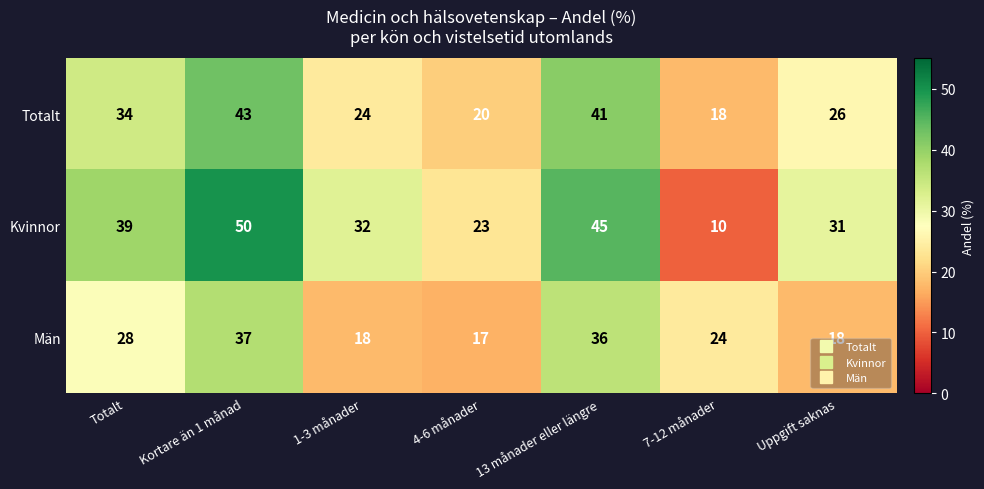

What is the difference between the maximum and minimum values in the Män series?

20